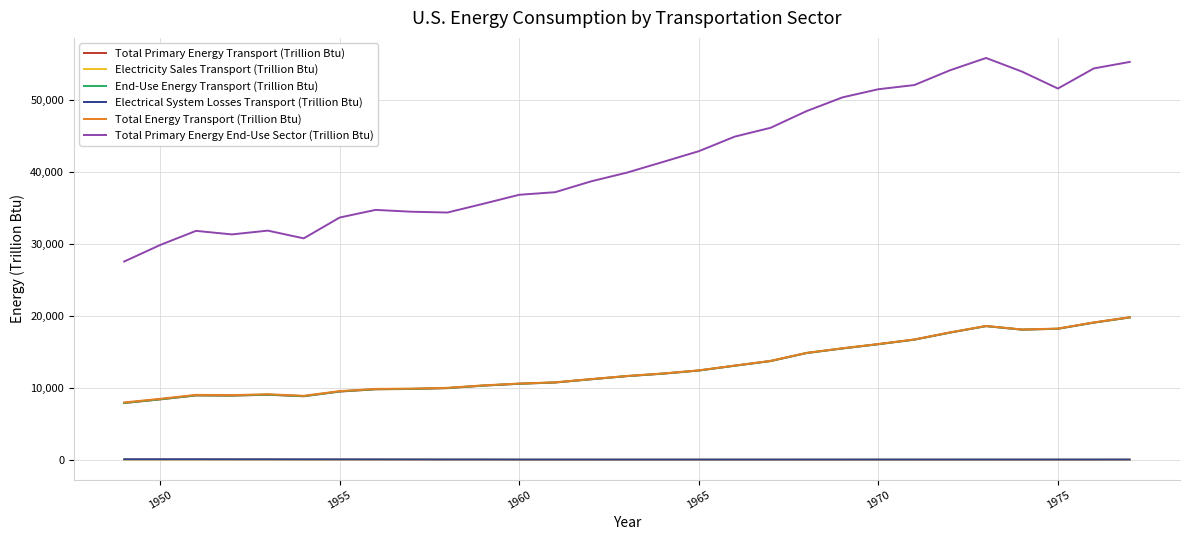

True or false: Total Energy Transport (Trillion Btu) and Electrical System Losses Transport (Trillion Btu) intersect in this chart.

False